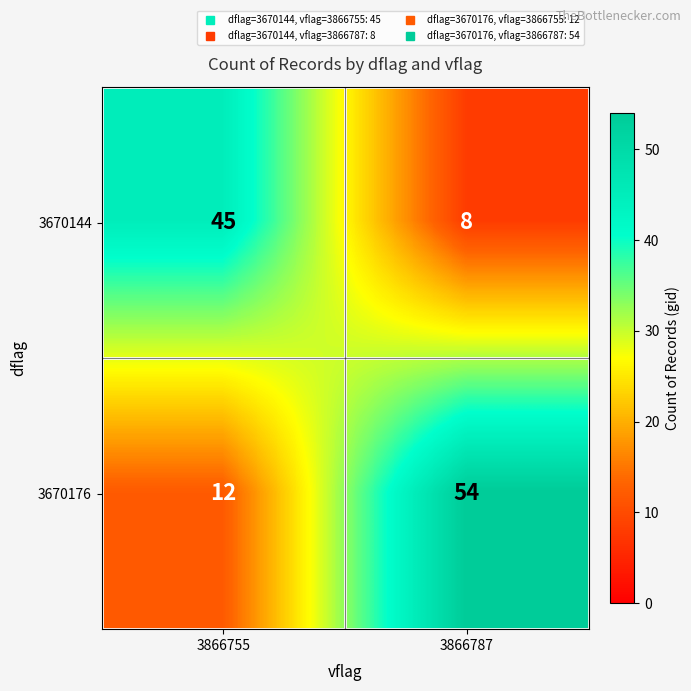

The 3670144 series shows 5 at 3866787. True or false?

False